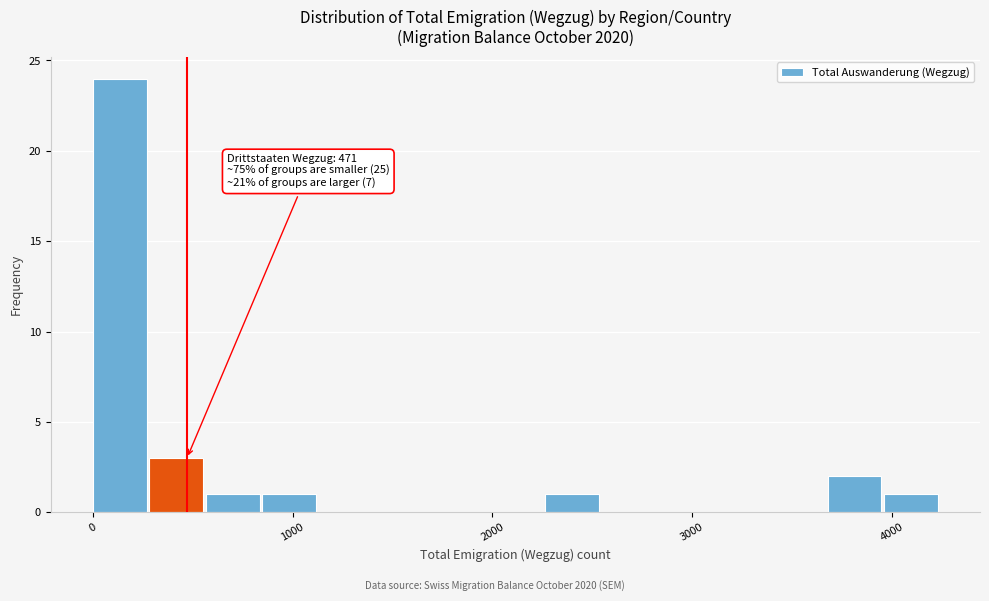

Around what value on the x-axis is the tallest bar? Give the approximate position of its centre, as read against the axis.

100